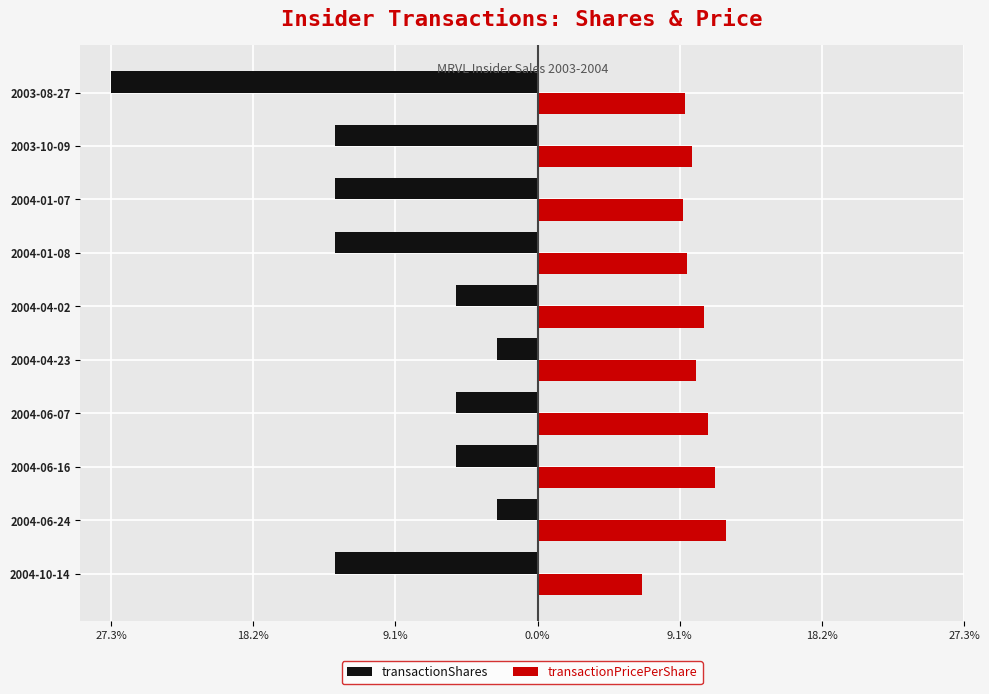

What are all the series names shown in the legend?

transactionShares, transactionPricePerShare